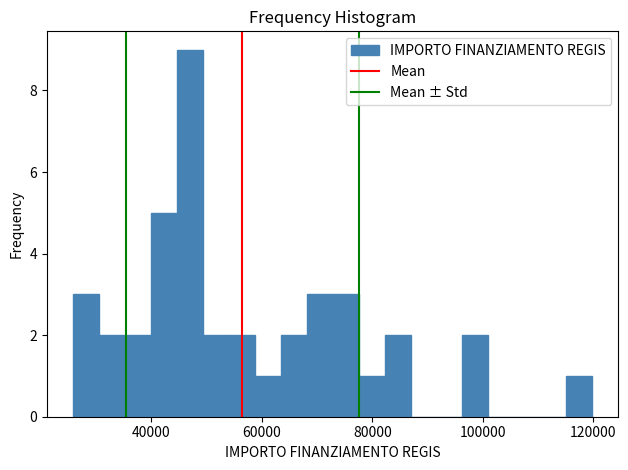

Read against the x-axis, roughly where is the centre of the tallest bar?

46000